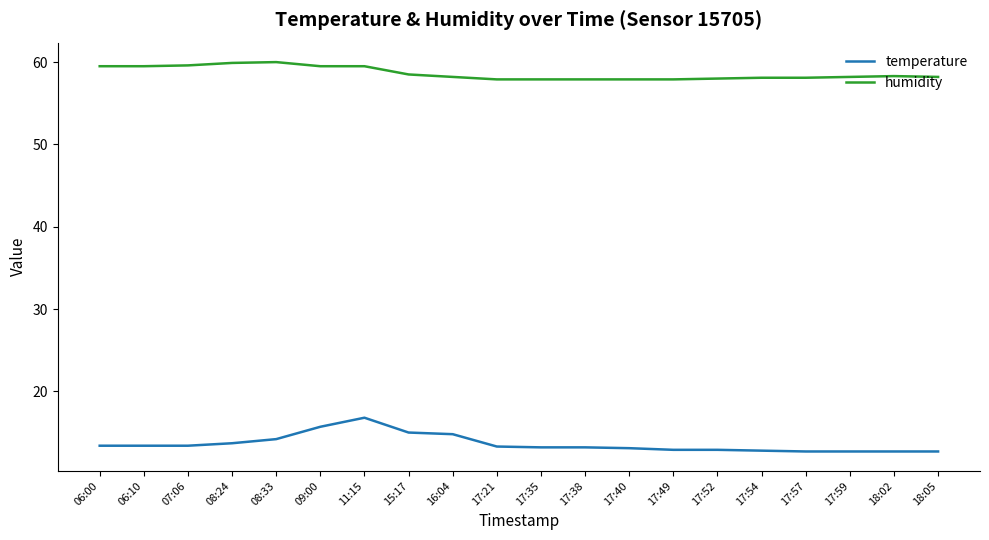

How many distinct data groups are displayed?

2